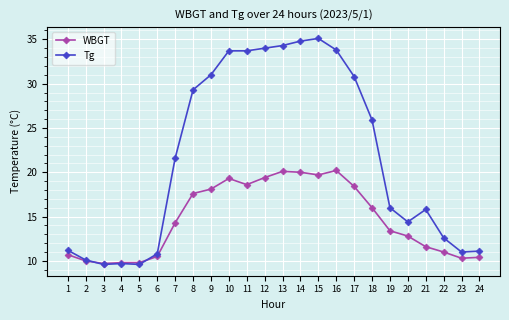

What is the average value of the Tg series?

21.7